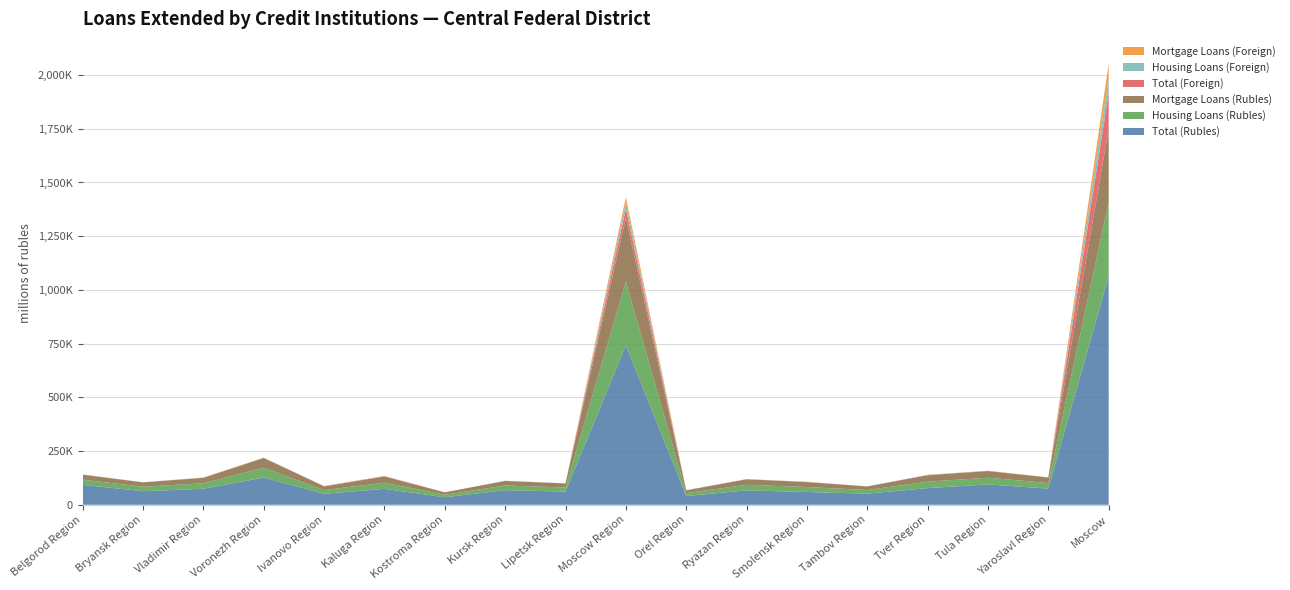

Reading right to left, extract all data points from this chart.

Total (Rubles): Moscow=1063920	Yaroslavl Region=75258	Tula Region=94710	Tver Region=77497	Tambov Region=51838	Smolensk Region=59353	Ryazan Region=67126	Orel Region=40733	Moscow Region=741756	Lipetsk Region=61195	Kursk Region=67938	Kostroma Region=35010	Kaluga Region=74003	Ivanovo Region=51153	Voronezh Region=126830	Vladimir Region=74584	Bryansk Region=63161	Belgorod Region=92750
Housing Loans (Rubles): Moscow=346134	Yaroslavl Region=25850	Tula Region=31194	Tver Region=30013	Tambov Region=16841	Smolensk Region=23206	Ryazan Region=25797	Orel Region=13413	Moscow Region=297735	Lipetsk Region=19148	Kursk Region=21767	Kostroma Region=11477	Kaluga Region=28944	Ivanovo Region=17171	Voronezh Region=45693	Vladimir Region=25685	Bryansk Region=20712	Belgorod Region=23996
Mortgage Loans (Rubles): Moscow=338890	Yaroslavl Region=25616	Tula Region=30926	Tver Region=29923	Tambov Region=16526	Smolensk Region=22918	Ryazan Region=25591	Orel Region=13112	Moscow Region=295765	Lipetsk Region=18900	Kursk Region=21130	Kostroma Region=11369	Kaluga Region=28672	Ivanovo Region=17050	Voronezh Region=44962	Vladimir Region=25019	Bryansk Region=20266	Belgorod Region=23062
Total (Foreign): Moscow=167562	Yaroslavl Region=362	Tula Region=684	Tver Region=782	Tambov Region=221	Smolensk Region=795	Ryazan Region=421	Orel Region=263	Moscow Region=42447	Lipetsk Region=286	Kursk Region=298	Kostroma Region=53	Kaluga Region=1113	Ivanovo Region=1267	Voronezh Region=860	Vladimir Region=593	Bryansk Region=285	Belgorod Region=503
Housing Loans (Foreign): Moscow=69413	Yaroslavl Region=247	Tula Region=538	Tver Region=624	Tambov Region=183	Smolensk Region=308	Ryazan Region=289	Orel Region=224	Moscow Region=27125	Lipetsk Region=153	Kursk Region=261	Kostroma Region=39	Kaluga Region=653	Ivanovo Region=184	Voronezh Region=483	Vladimir Region=483	Bryansk Region=220	Belgorod Region=452
Mortgage Loans (Foreign): Moscow=66840	Yaroslavl Region=233	Tula Region=523	Tver Region=623	Tambov Region=183	Smolensk Region=280	Ryazan Region=288	Orel Region=224	Moscow Region=26348	Lipetsk Region=152	Kursk Region=259	Kostroma Region=39	Kaluga Region=635	Ivanovo Region=184	Voronezh Region=482	Vladimir Region=476	Bryansk Region=207	Belgorod Region=374